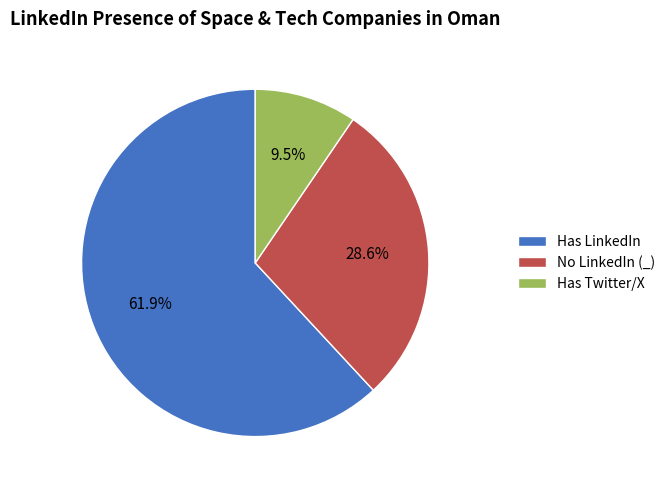

To the nearest percent, what is the combined percentage of Has LinkedIn and Has Twitter/X?

71%